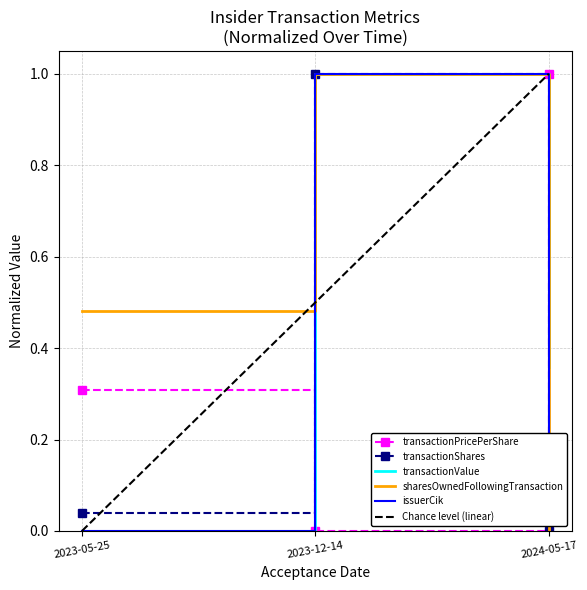

Count the transactionValue values in the range 0 to 1.

3